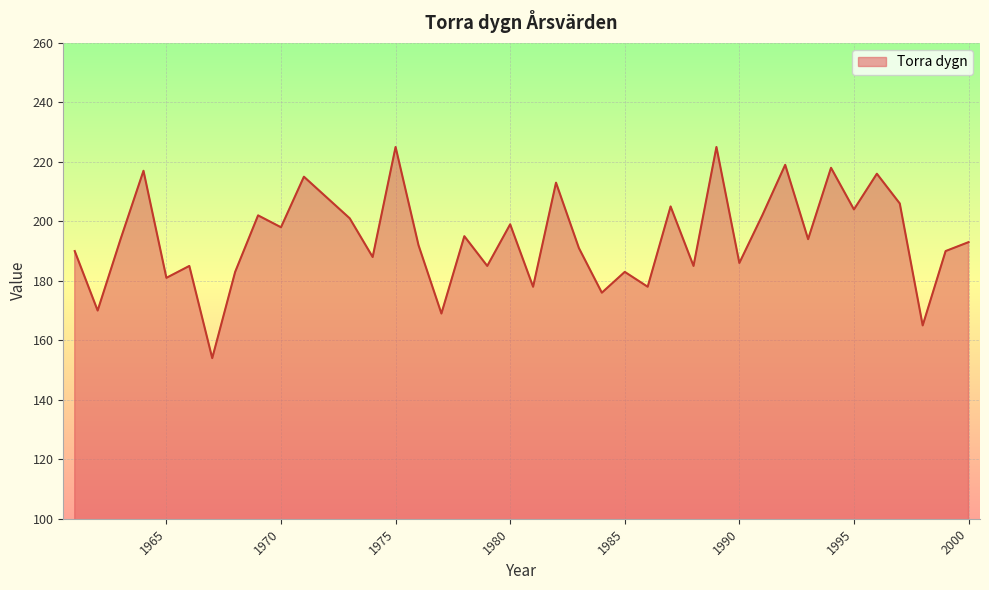

How many interior local peaks (higher than both neighbors) does the data have?

14